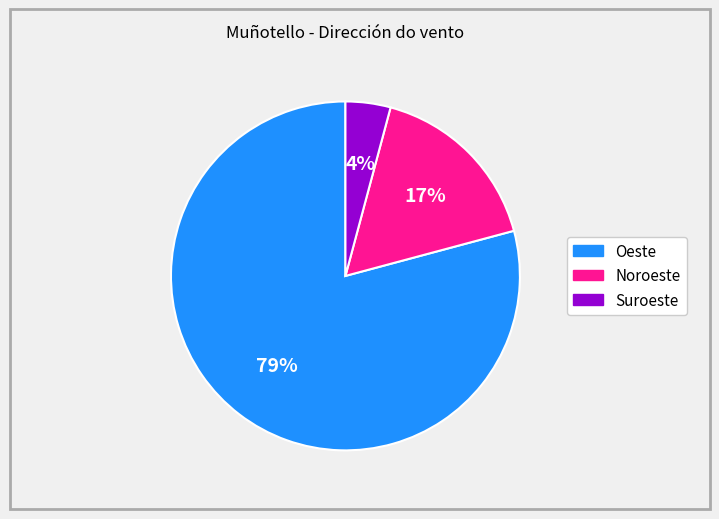

Which has a higher value, Suroeste or Oeste?

Oeste